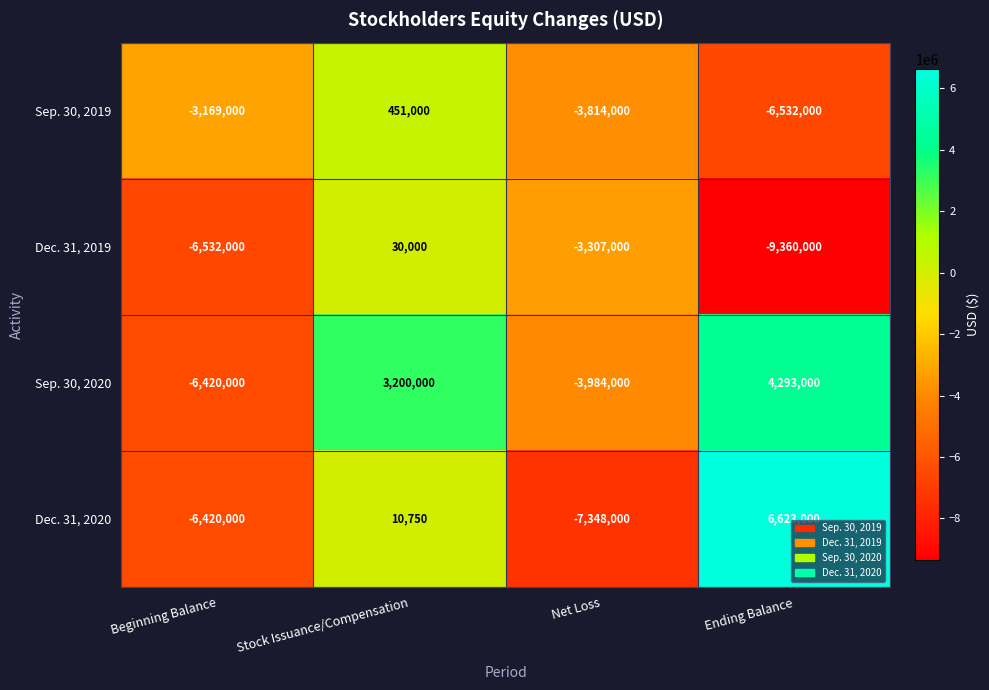

Count the number of categories in the chart.

4